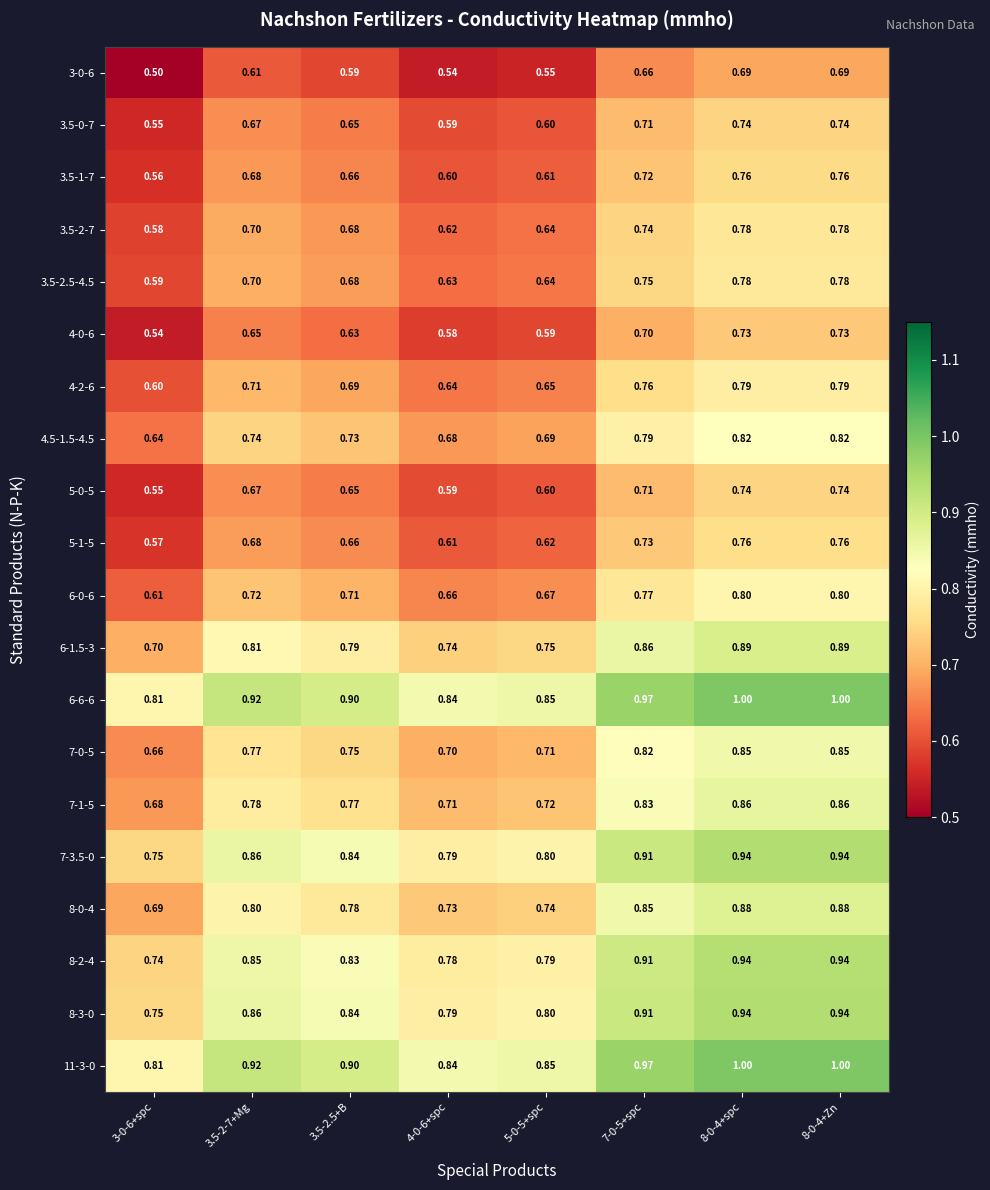

Is the value of 4-0-6 at 8-0-4+Zn greater than the value of 6-0-6 at 8-0-4+spc?

No